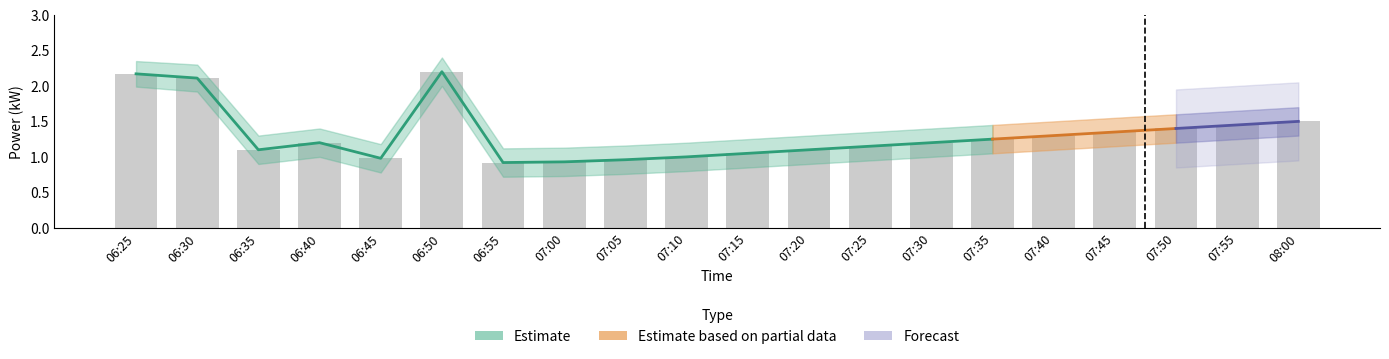

What is the label of the 19th bar from the left?

07:55